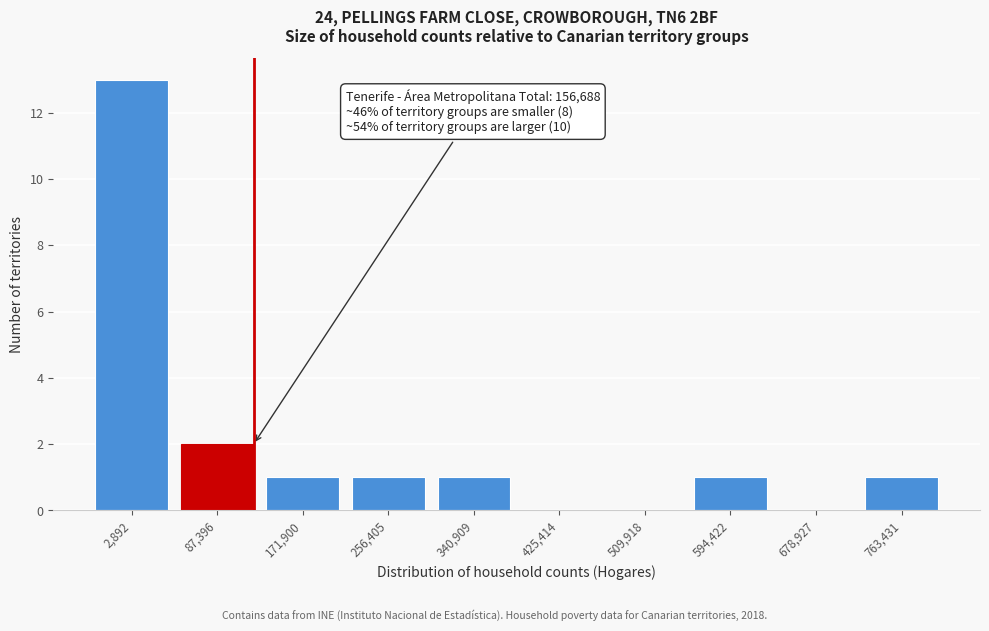

Reading right to left, what are all the values shown in this chart?

763,431=1	678,927=0	594,422=1	509,918=0	425,414=0	340,909=1	256,405=1	171,900=1	87,396=2	2,892=13